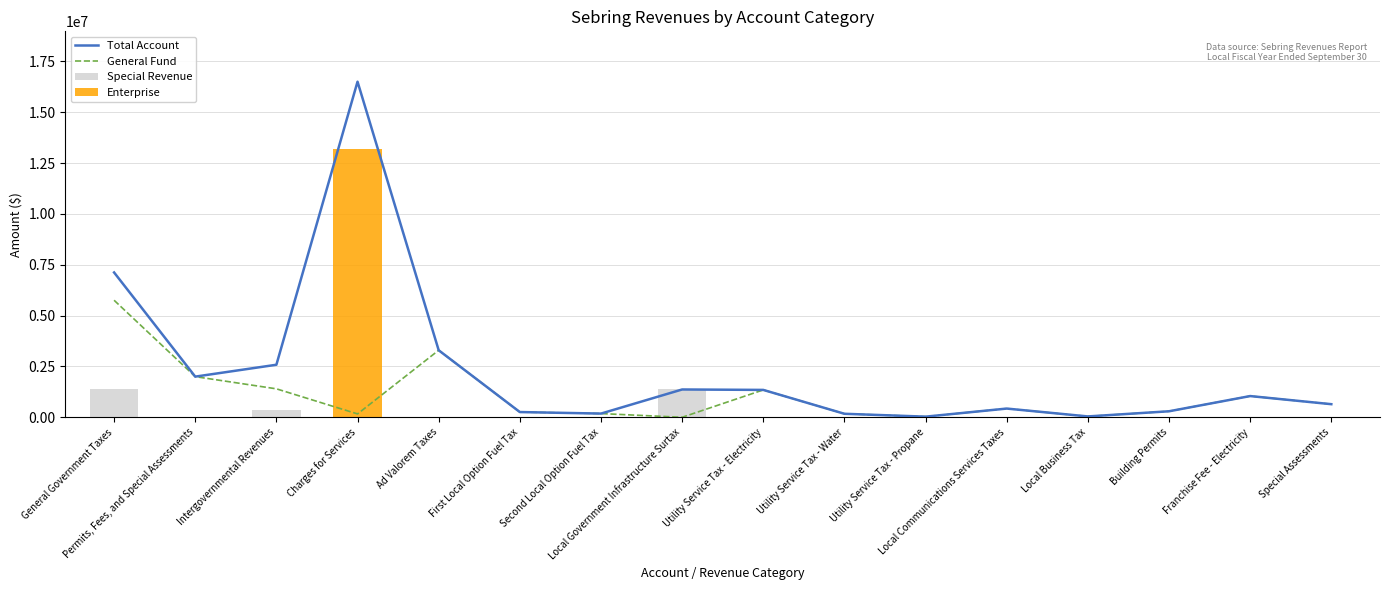

Rank the categories by Enterprise value from highest to lowest.

Charges for Services, General Government Taxes, Permits, Fees, and Special Assessments, Intergovernmental Revenues, Ad Valorem Taxes, First Local Option Fuel Tax, Second Local Option Fuel Tax, Local Government Infrastructure Surtax, Utility Service Tax - Electricity, Utility Service Tax - Water, Utility Service Tax - Propane, Local Communications Services Taxes, Local Business Tax, Building Permits, Franchise Fee - Electricity, Special Assessments